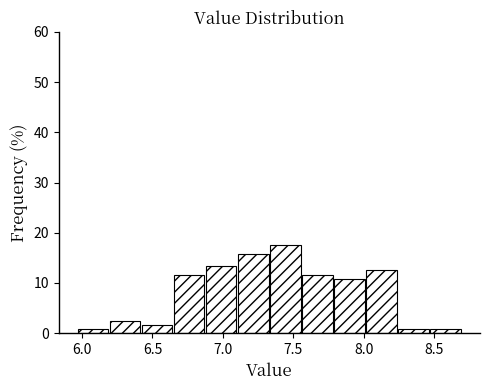

Reading left to right, list every bar in this chart as the range it spans on the x-axis followed by its height. Neither the bar edges nor the heights are printed on the chart, so give them approximately, as read against the axes.

5.95 to 6.20: under 1
6.20 to 6.45: 3
6.45 to 6.65: 2
6.65 to 6.90: 12
6.90 to 7.10: 13
7.10 to 7.35: 16
7.35 to 7.55: 18
7.55 to 7.80: 12
7.80 to 8.00: 11
8.00 to 8.25: 13
8.25 to 8.45: under 1
8.45 to 8.70: under 1